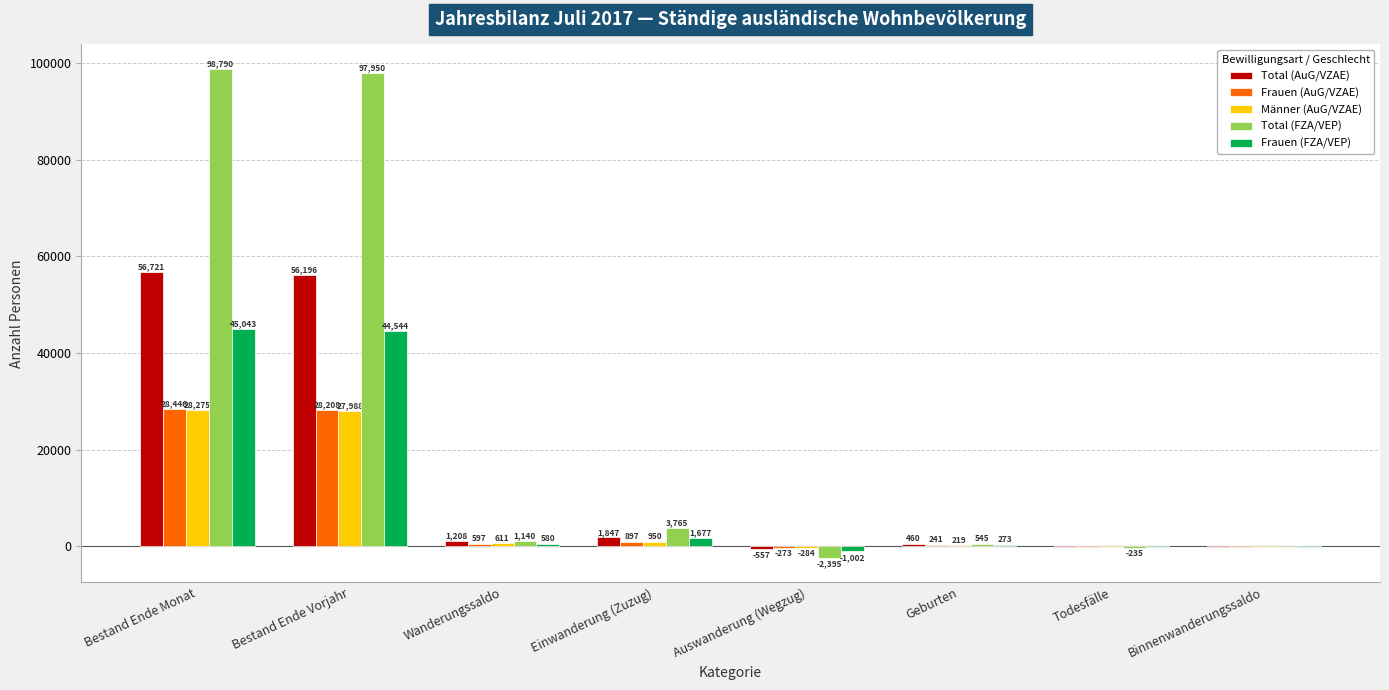

The Total (AuG/VZAE) series shows -73 at Todesfälle. True or false?

True